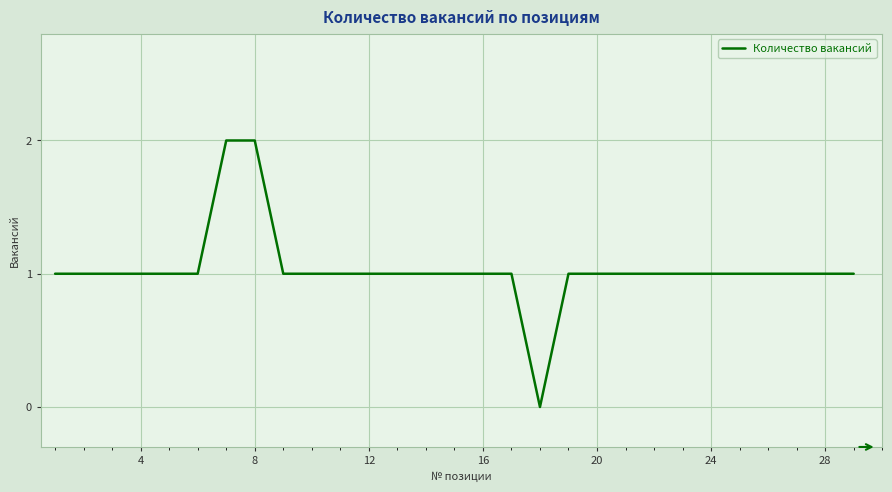

How many lines are shown in the chart?

1